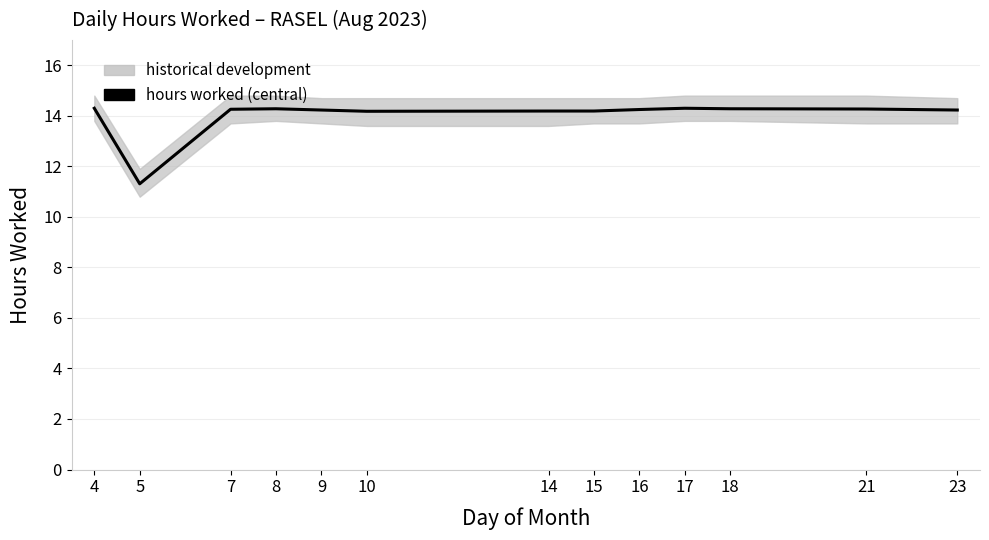

Reading left to right, extract all data points from this chart.

14.3	11.3	14.3	14.3	14.2	14.2	14.2	14.2	14.2	14.3	14.3	14.3	14.2